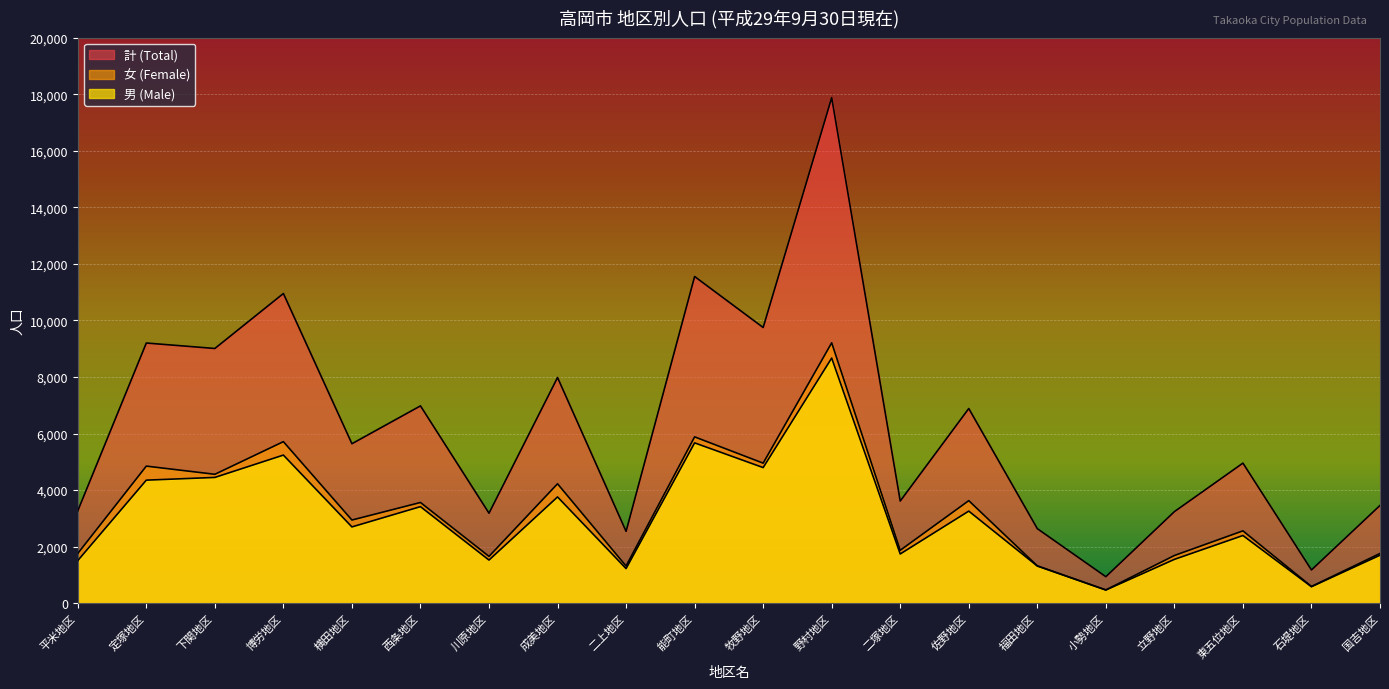

What is the highest value of the 女 (Female) series?

9209